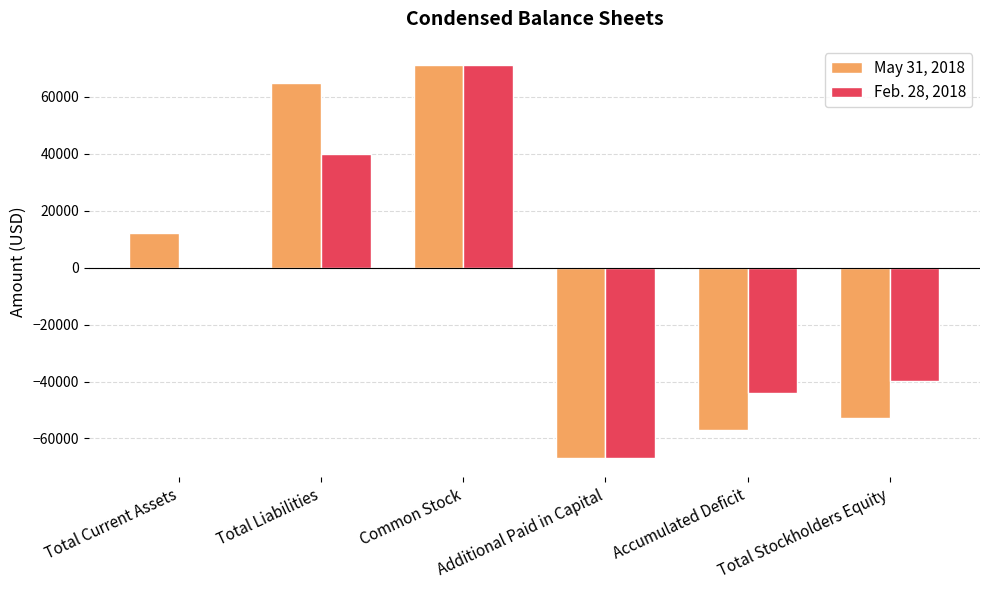

At which label does May 31, 2018 reach its peak?

Common Stock